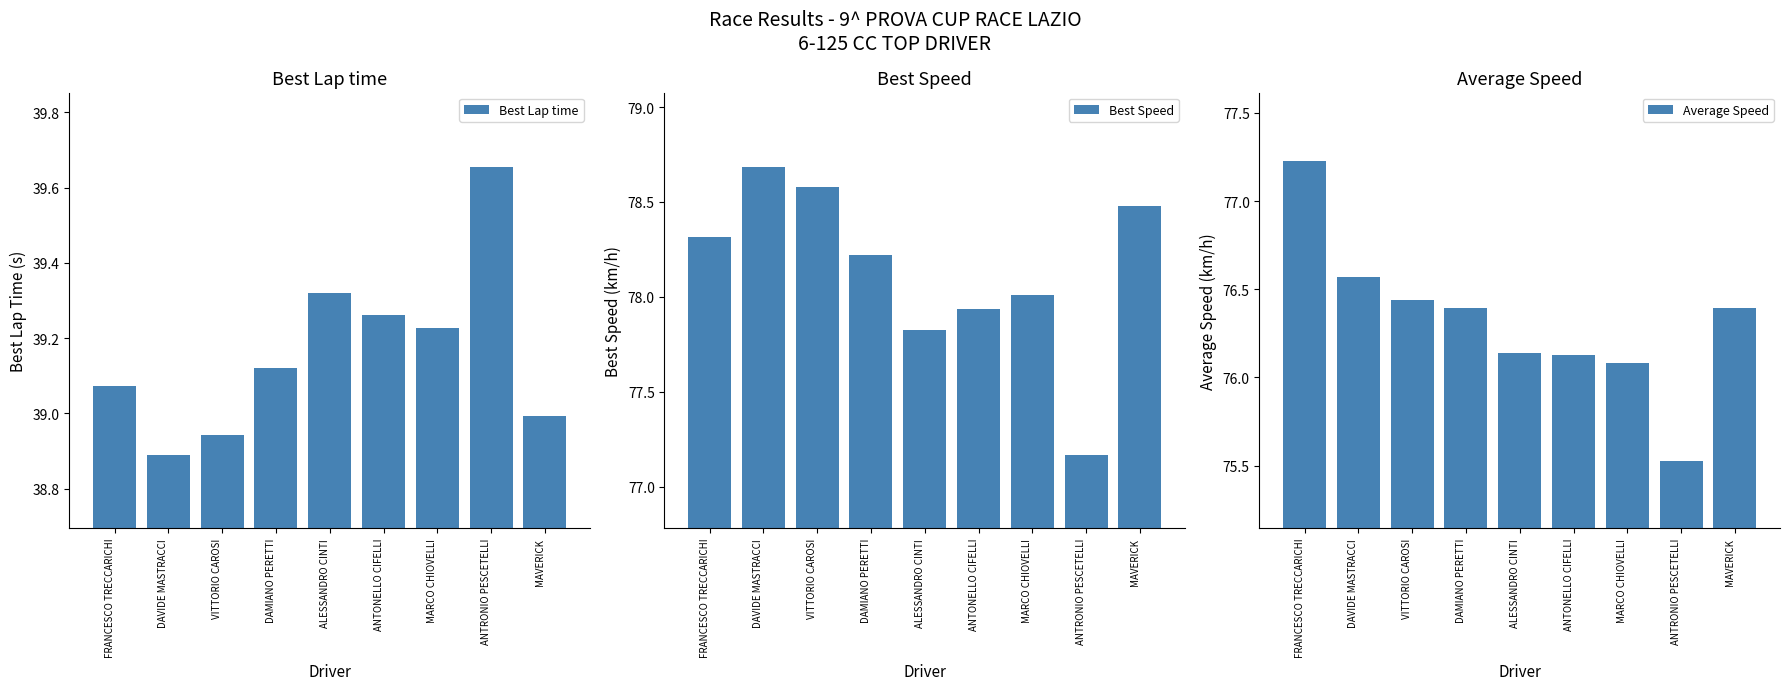

Is the value of Average Speed at DAVIDE MASTRACCI greater than the value of Best Lap time at DAVIDE MASTRACCI?

Yes